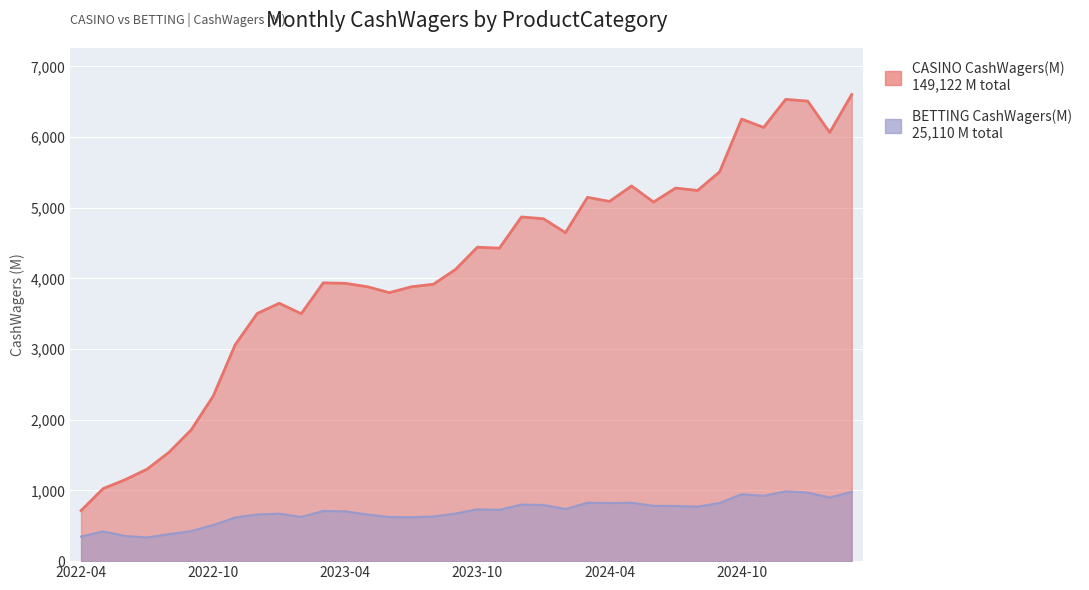

What is the label of the 8th point from the right?

2024-08